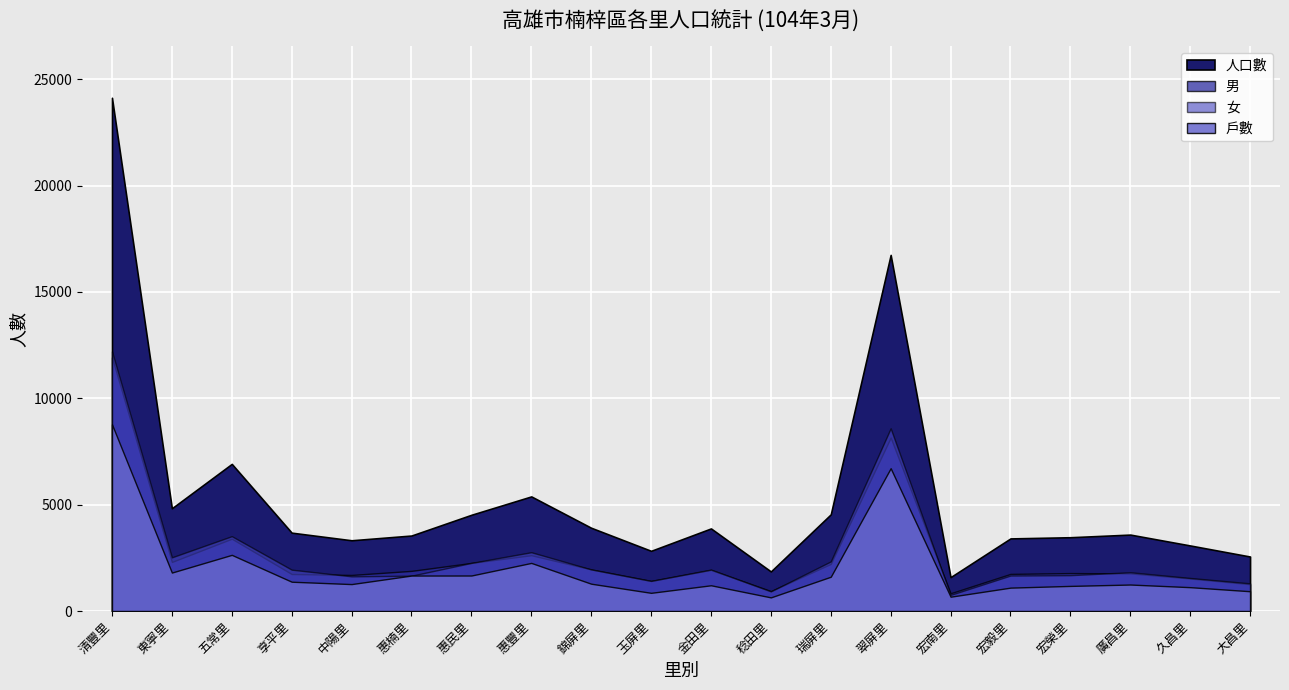

Rank the categories by 男 value from highest to lowest.

清豐里, 翠屏里, 五常里, 惠豐里, 東寧里, 惠民里, 瑞屏里, 錦屏里, 金田里, 惠楠里, 宏榮里, 廣昌里, 宏毅里, 享平里, 中陽里, 久昌里, 玉屏里, 大昌里, 稔田里, 宏南里